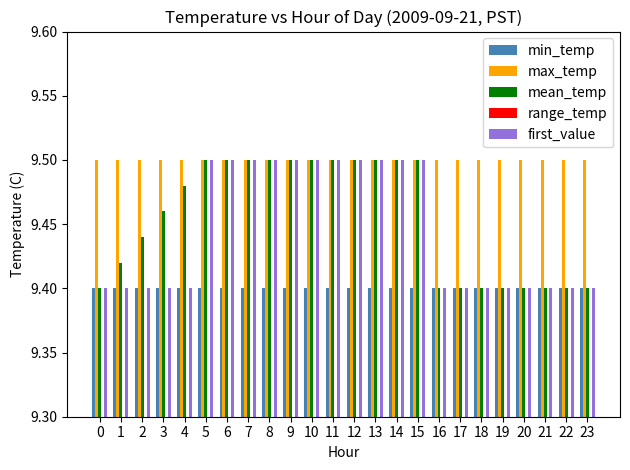

Reading left to right, what are all the values shown in this chart?

min_temp: 9.4	9.4	9.4	9.4	9.4	9.4	9.4	9.4	9.4	9.4	9.4	9.4	9.4	9.4	9.4	9.4	9.4	9.4	9.4	9.4	9.4	9.4	9.4	9.4
max_temp: 9.5	9.5	9.5	9.5	9.5	9.5	9.5	9.5	9.5	9.5	9.5	9.5	9.5	9.5	9.5	9.5	9.5	9.5	9.5	9.5	9.5	9.5	9.5	9.5
mean_temp: 9.4	9.4	9.4	9.5	9.5	9.5	9.5	9.5	9.5	9.5	9.5	9.5	9.5	9.5	9.5	9.5	9.4	9.4	9.4	9.4	9.4	9.4	9.4	9.4
range_temp: 0.1	0.1	0.1	0.1	0.1	0.1	0.1	0.1	0.1	0.1	0.1	0.1	0.1	0.1	0.1	0.1	0.1	0.1	0.1	0.1	0.1	0.1	0.1	0.1
first_value: 9.4	9.4	9.4	9.4	9.4	9.5	9.5	9.5	9.5	9.5	9.5	9.5	9.5	9.5	9.5	9.5	9.4	9.4	9.4	9.4	9.4	9.4	9.4	9.4